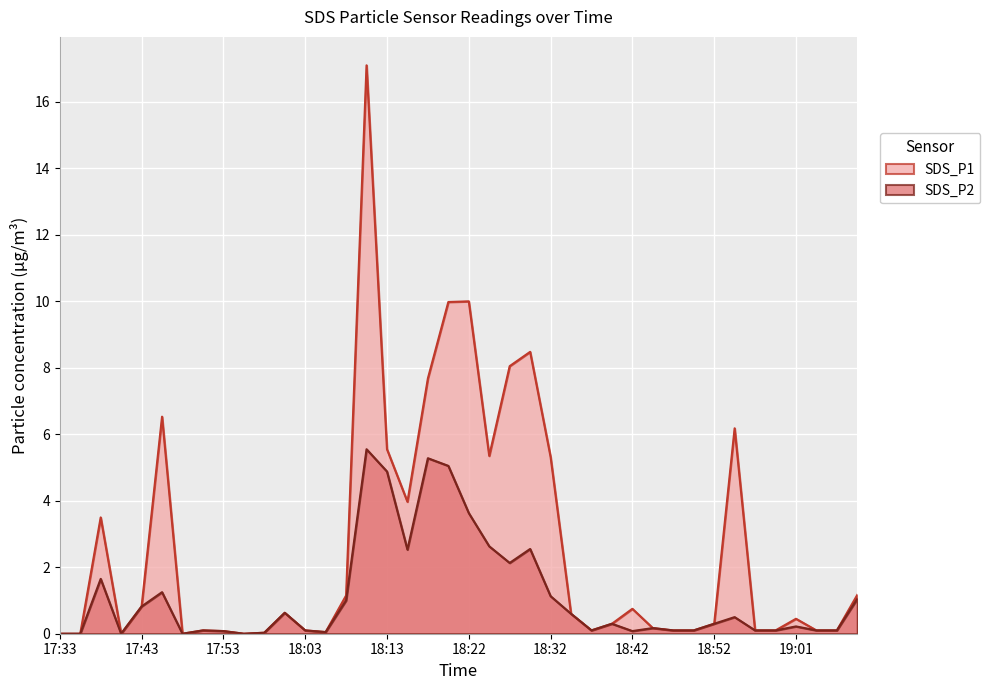

True or false: SDS_P1 and SDS_P2 cross at least once.

False